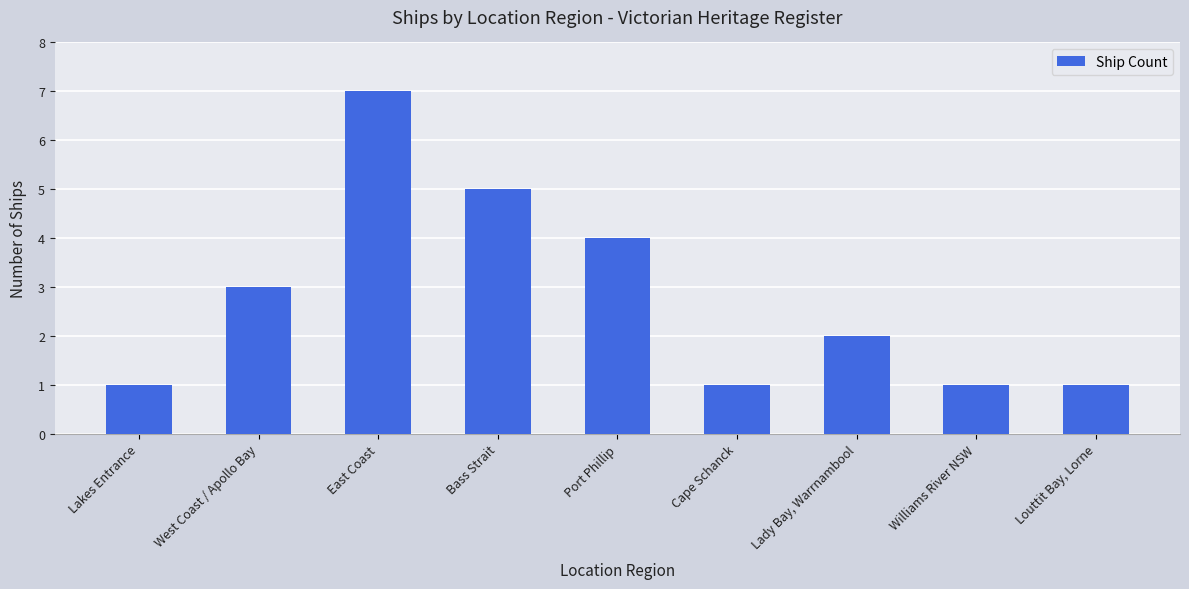

What is the approximate value at Bass Strait?

5